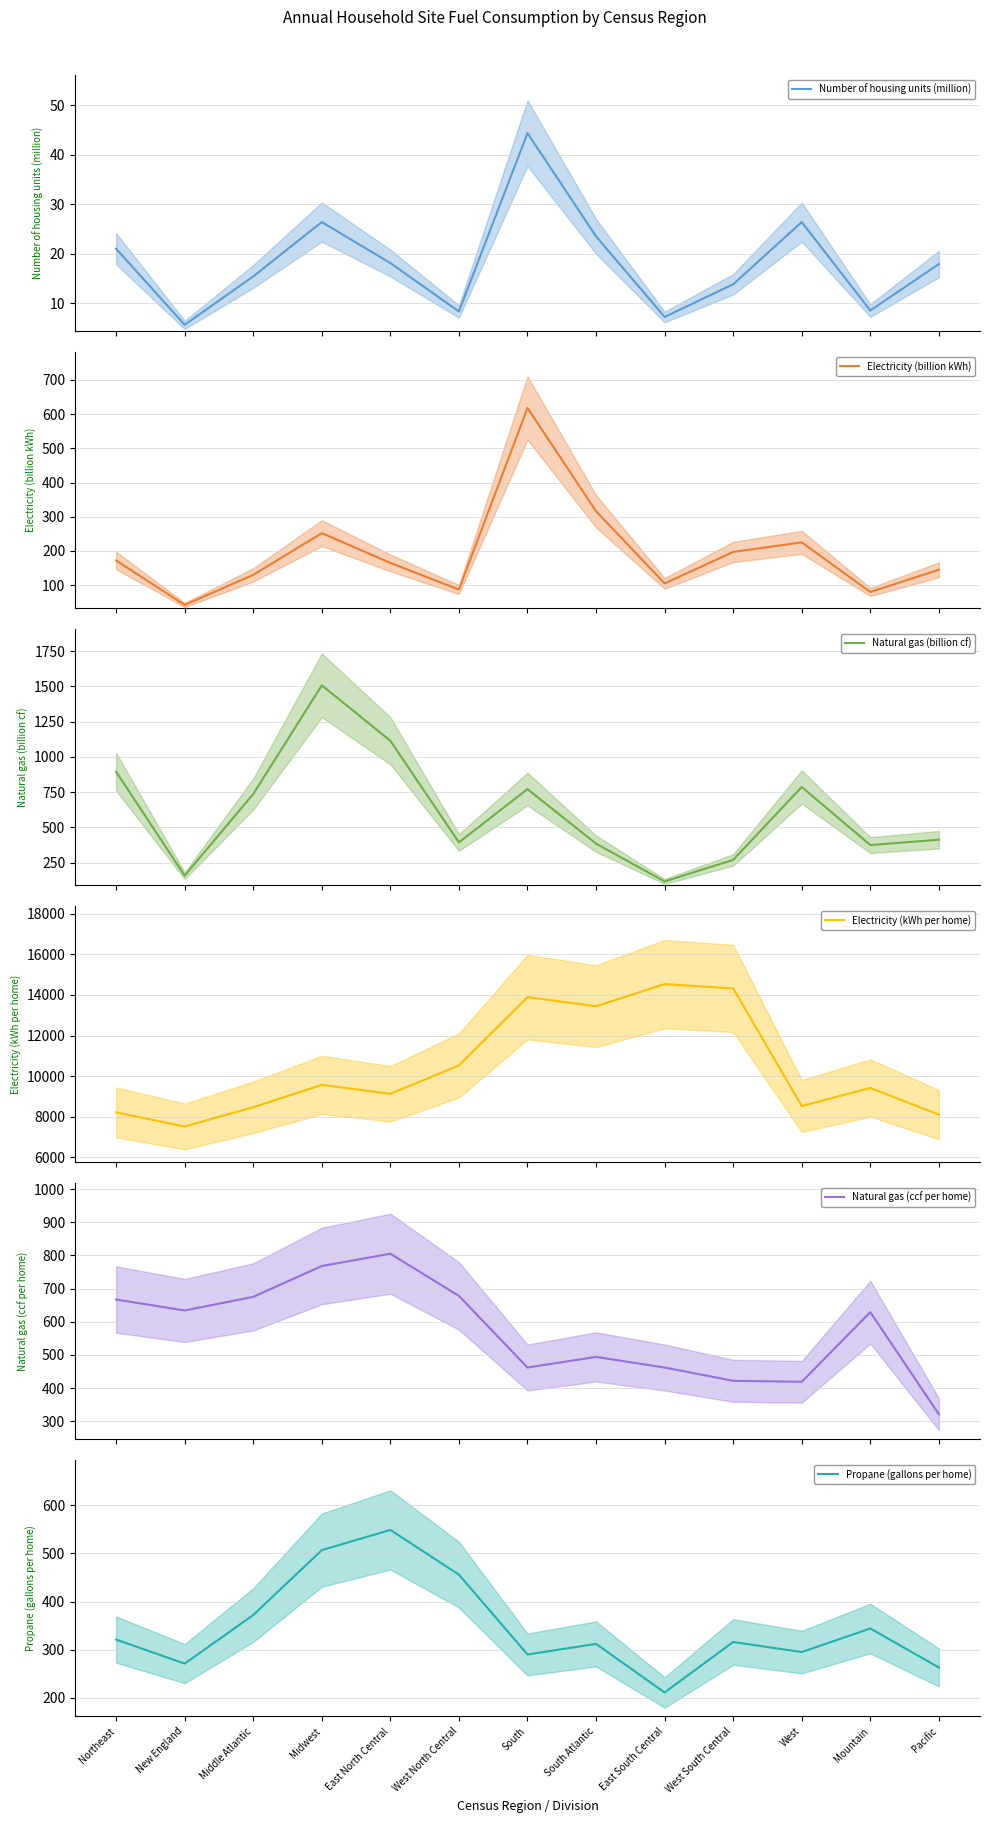

True or false: Propane (gallons per home) has a value of 211.0 at East South Central.

True